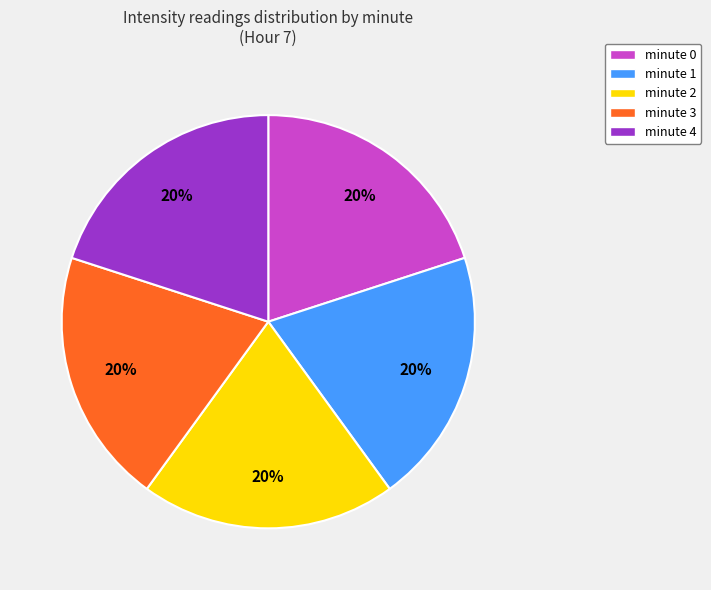

Is there a majority slice in this chart?

No